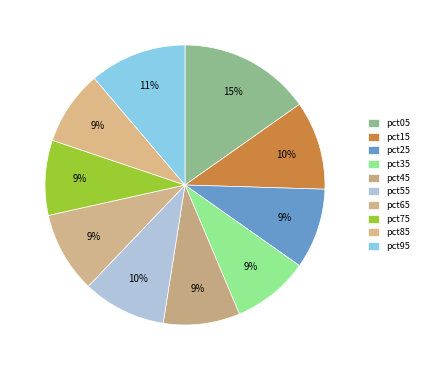

Is there any slice that represents more than half of the pie?

No